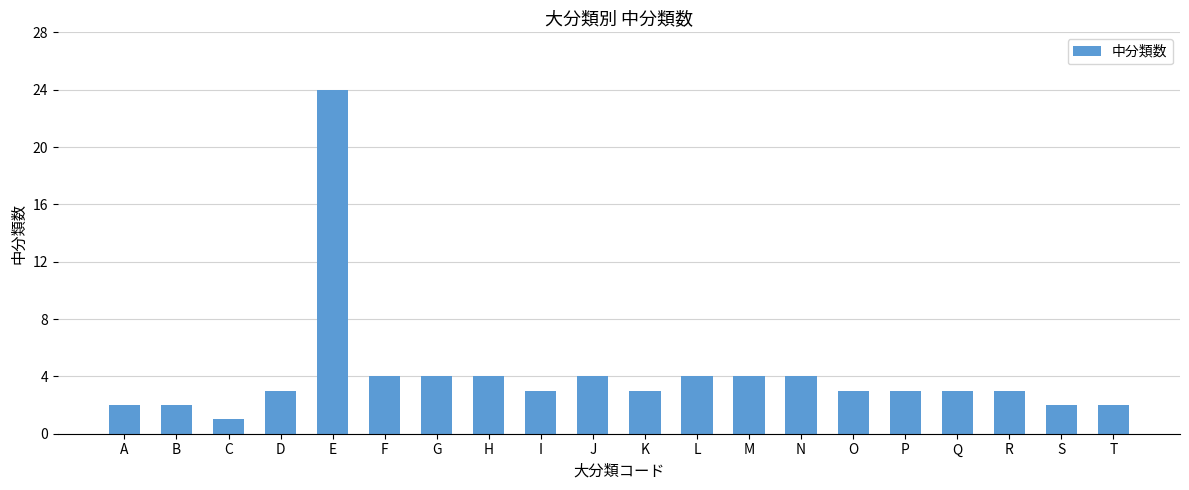

Is it true that the value at O is 2?

False